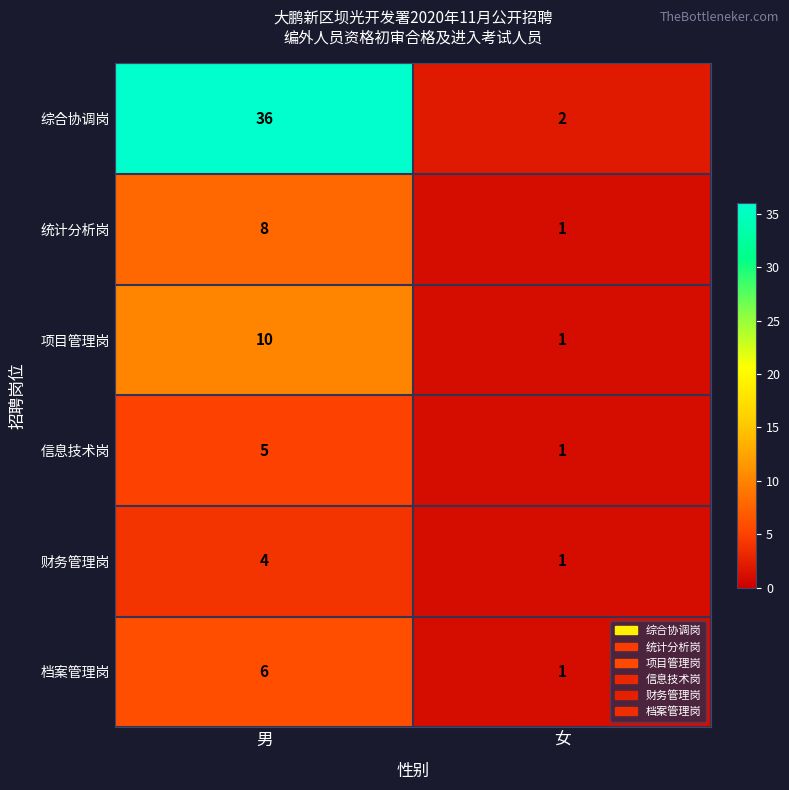

What is the spread (max minus min) of values at 女?

1